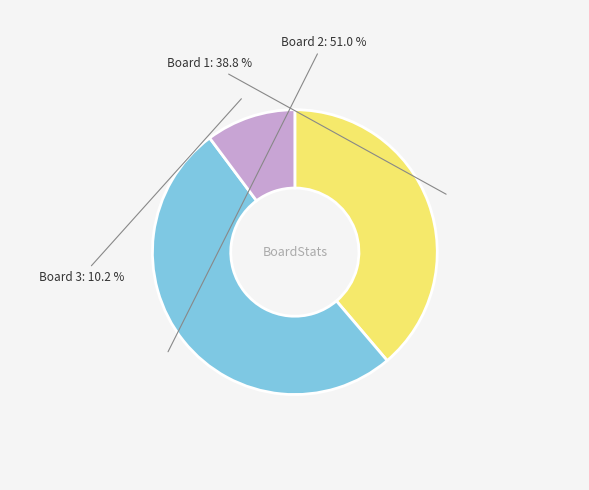

Combined, what portion of the pie is Board 1 and Board 3?

49.0%